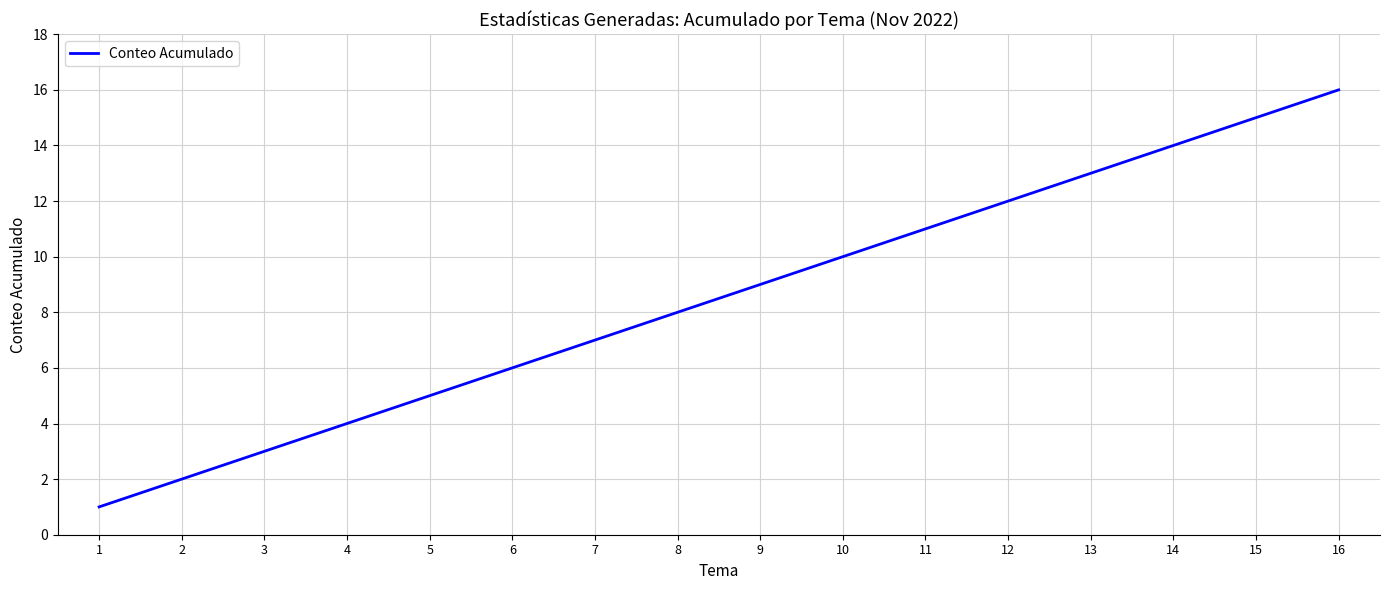

Which has a higher value, 5 or 9?

9